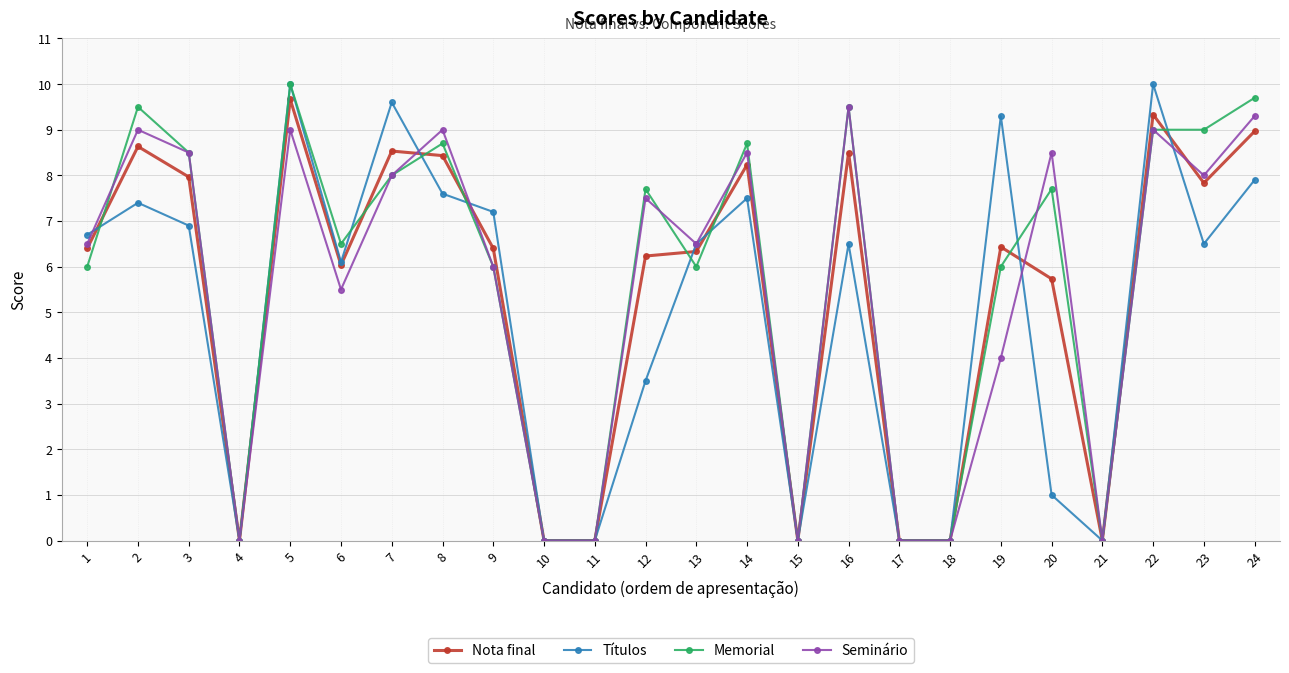

How many distinct data groups are displayed?

4